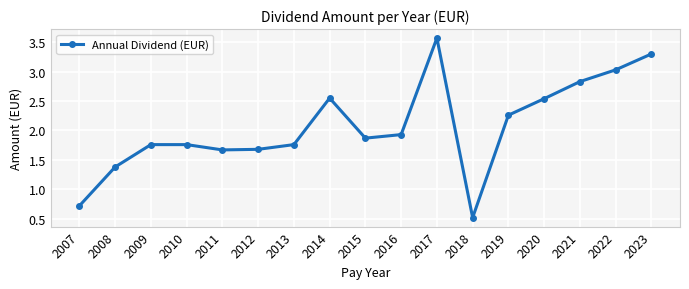

True or false: the data has more than 0 interior local peaks.

True